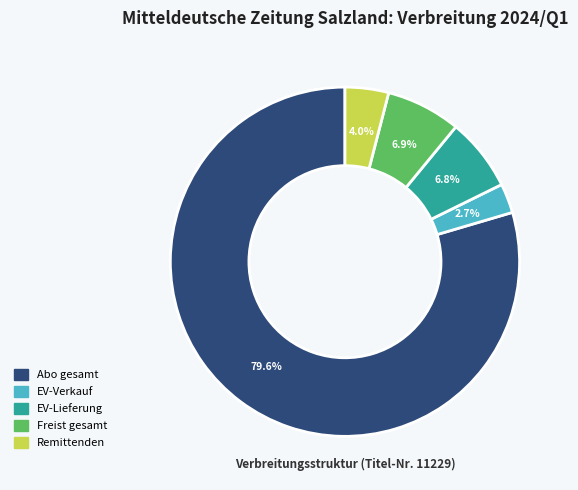

Does Abo gesamt account for over 50% of the chart?

Yes